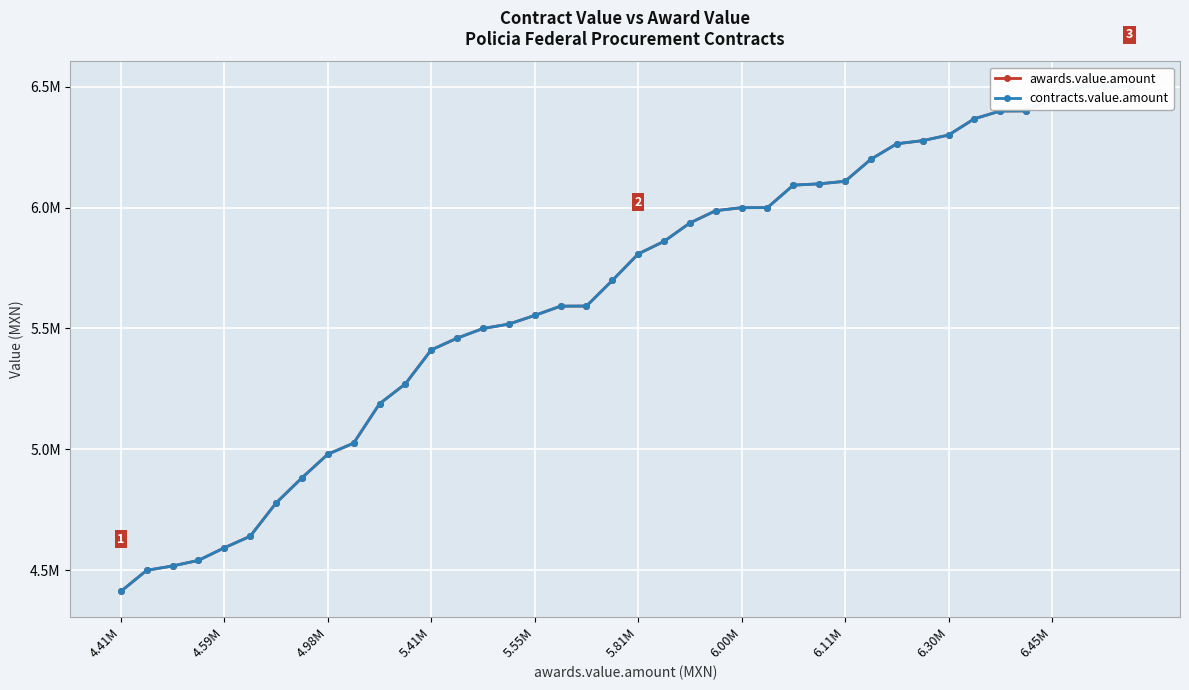

What is the value of the awards.value.amount point at the 36th from the left?

6400000.0